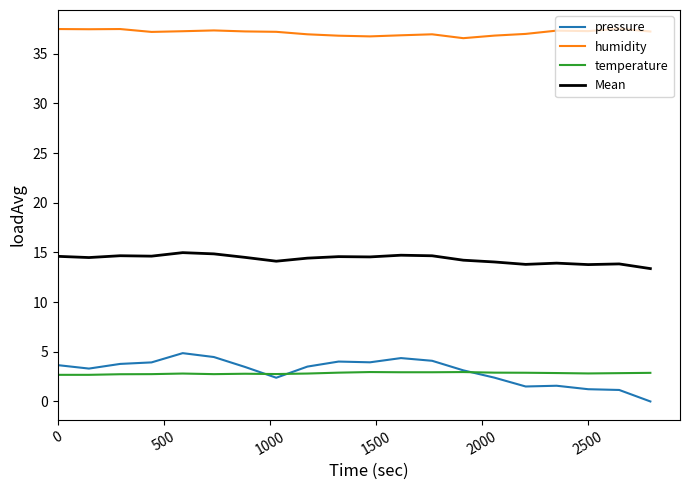

List the series in order of their peak value, lowest first.

temperature, pressure, Mean, humidity